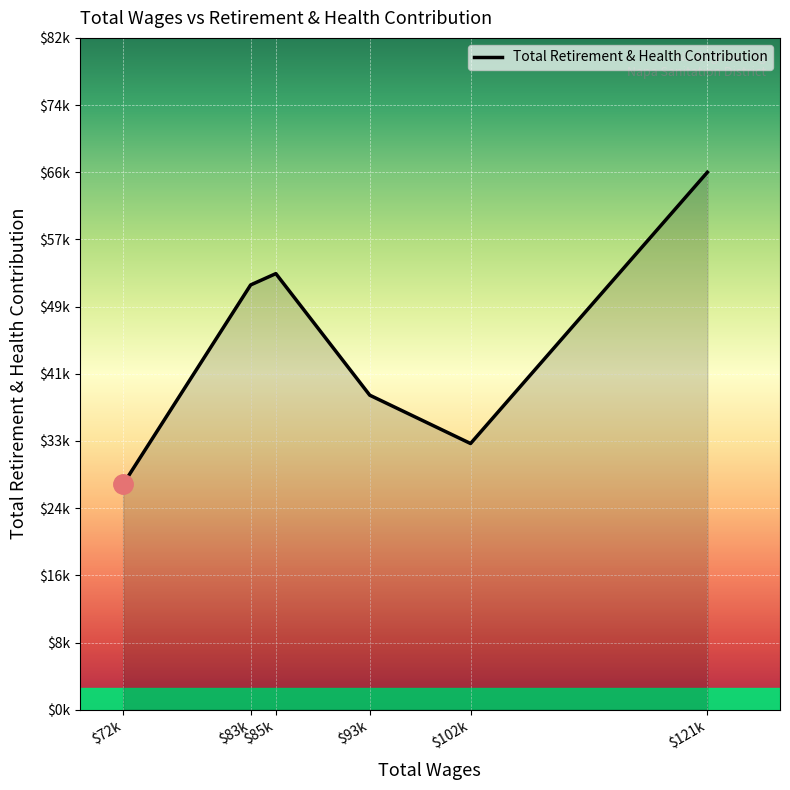

Does the chart have visible grid lines?

Yes